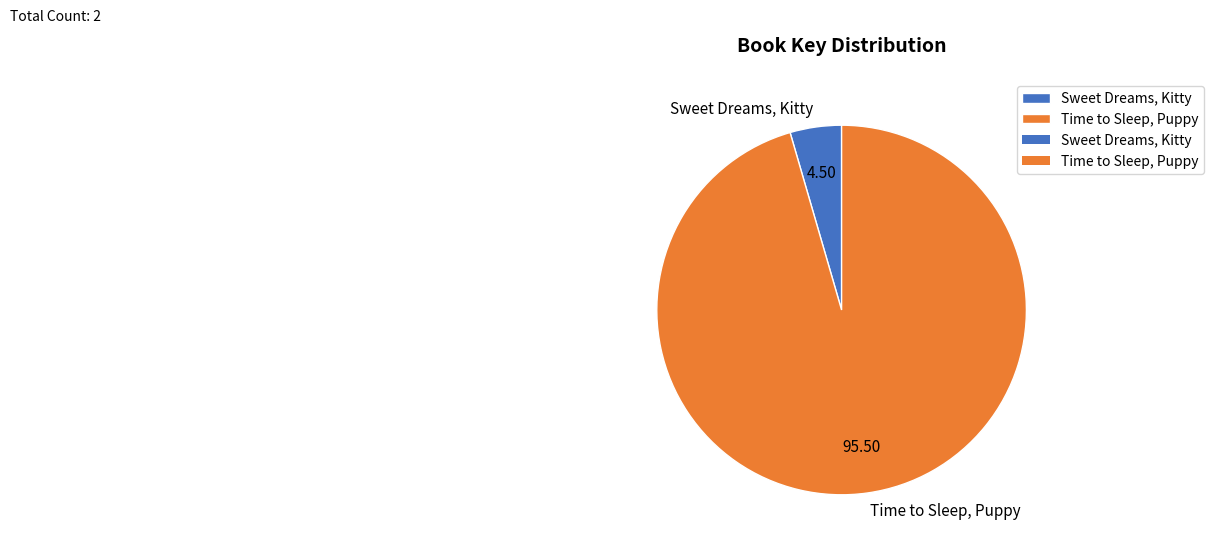

Does Sweet Dreams, Kitty account for over 50% of the chart?

No